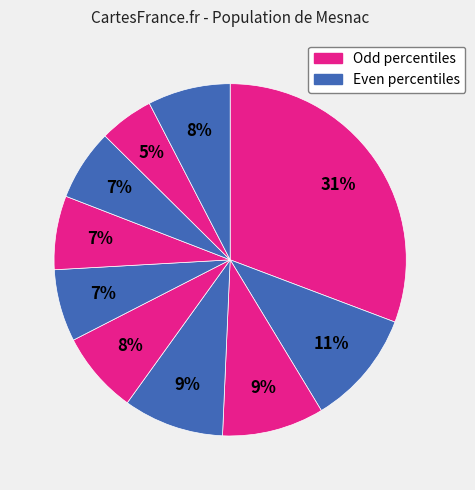

Count the number of slices in the pie.

10